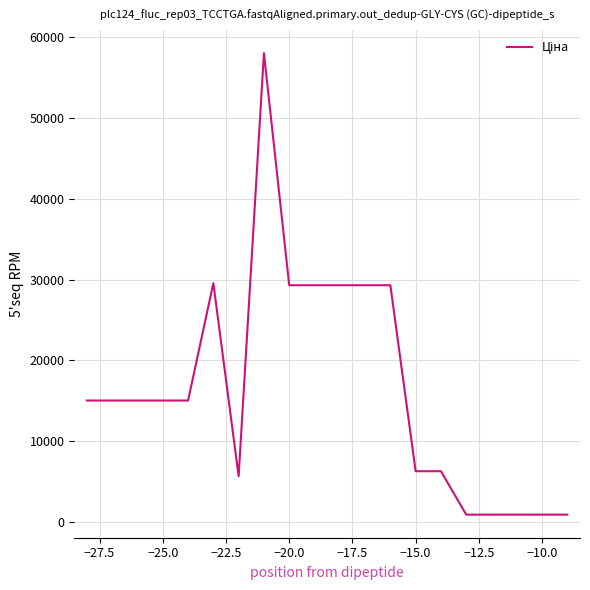

What is the maximum value shown in the chart?

58037.0